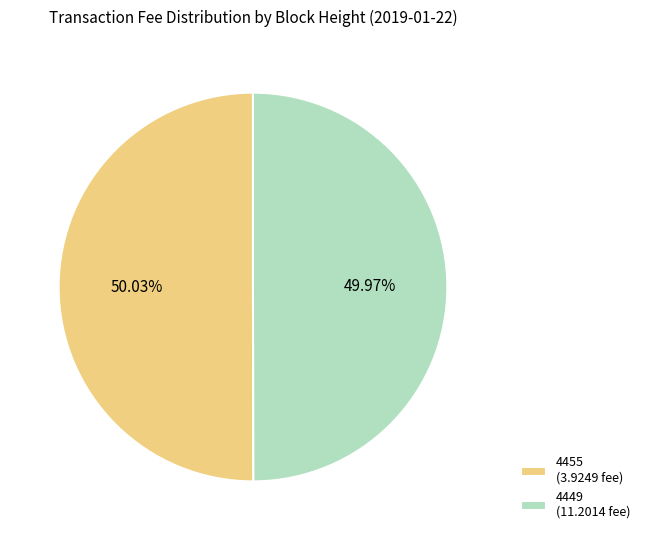

How many segments does this pie chart have?

2